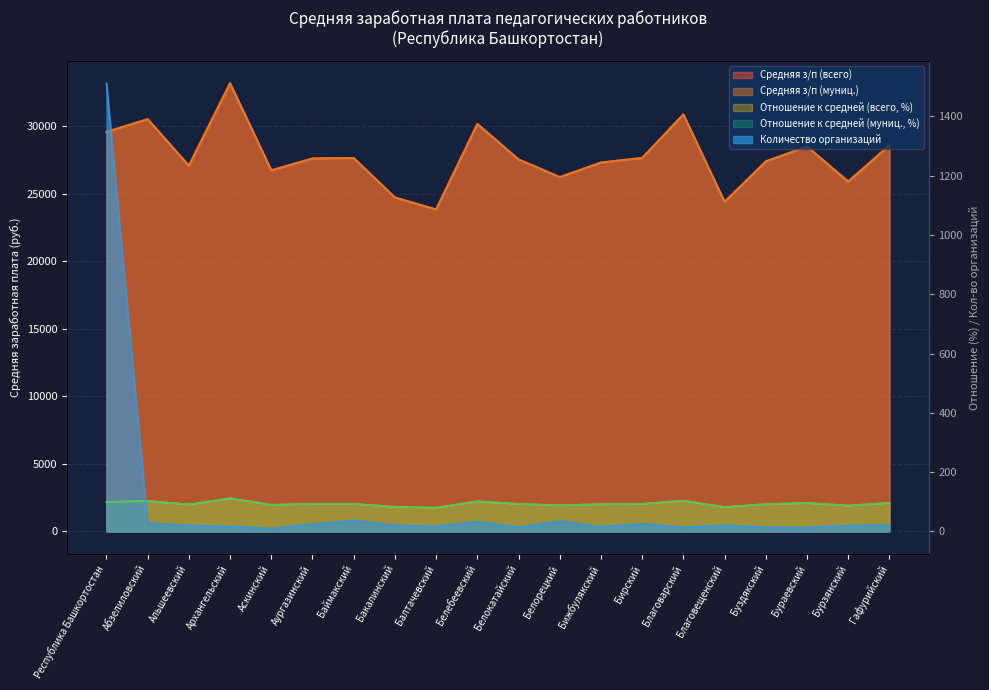

What is the difference between the Средняя з/п (муниц.) values at Бижбулякский and Бураевский?

1189.9